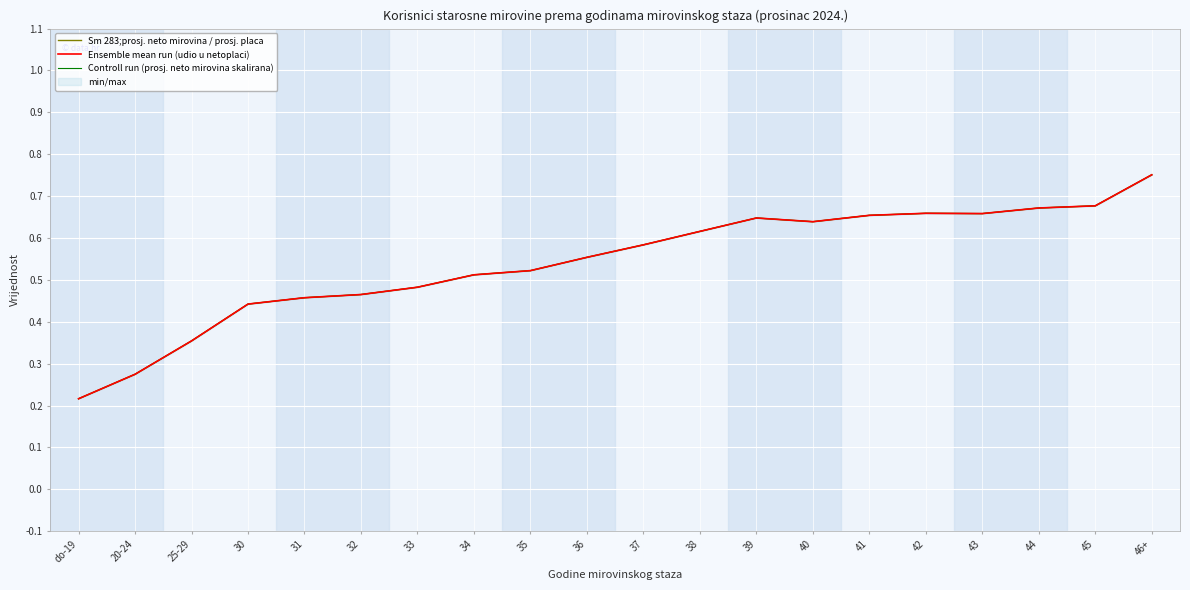

Where is the first local minimum for Ensemble mean run (udio u netoplaci)?

40